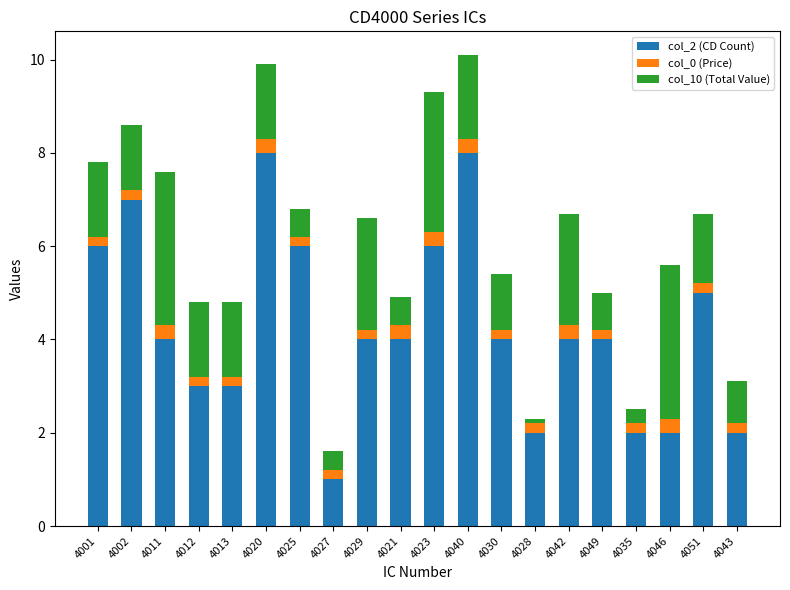

How many data points does each series have?

20